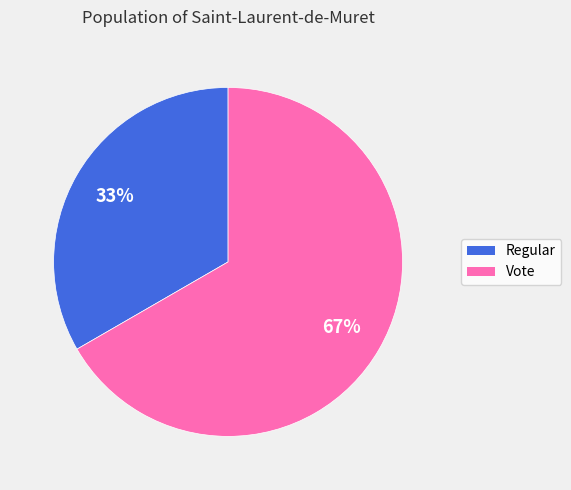

Rank the categories by value from highest to lowest.

Vote, Regular